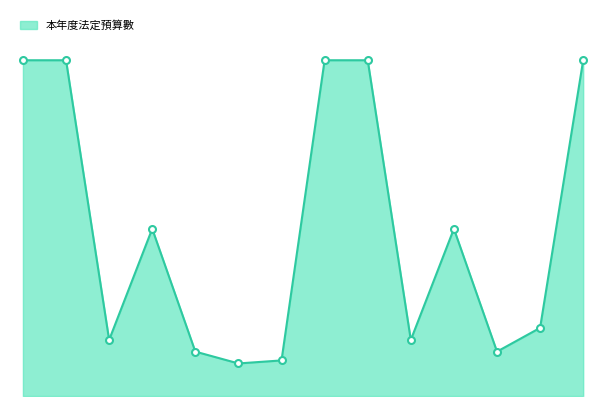

Is this an area chart (filled region under the line)?

Yes